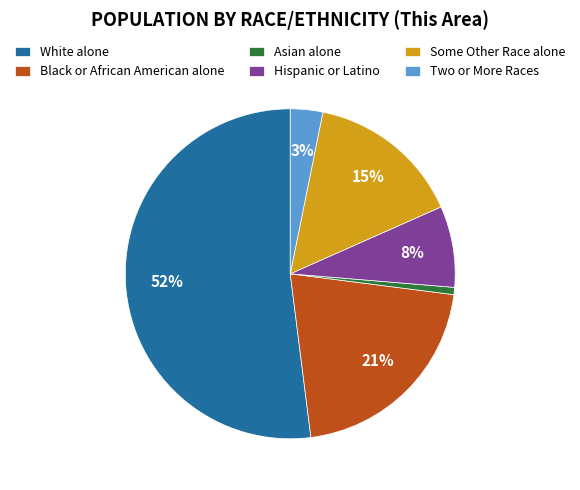

How many slices are in this pie chart?

6